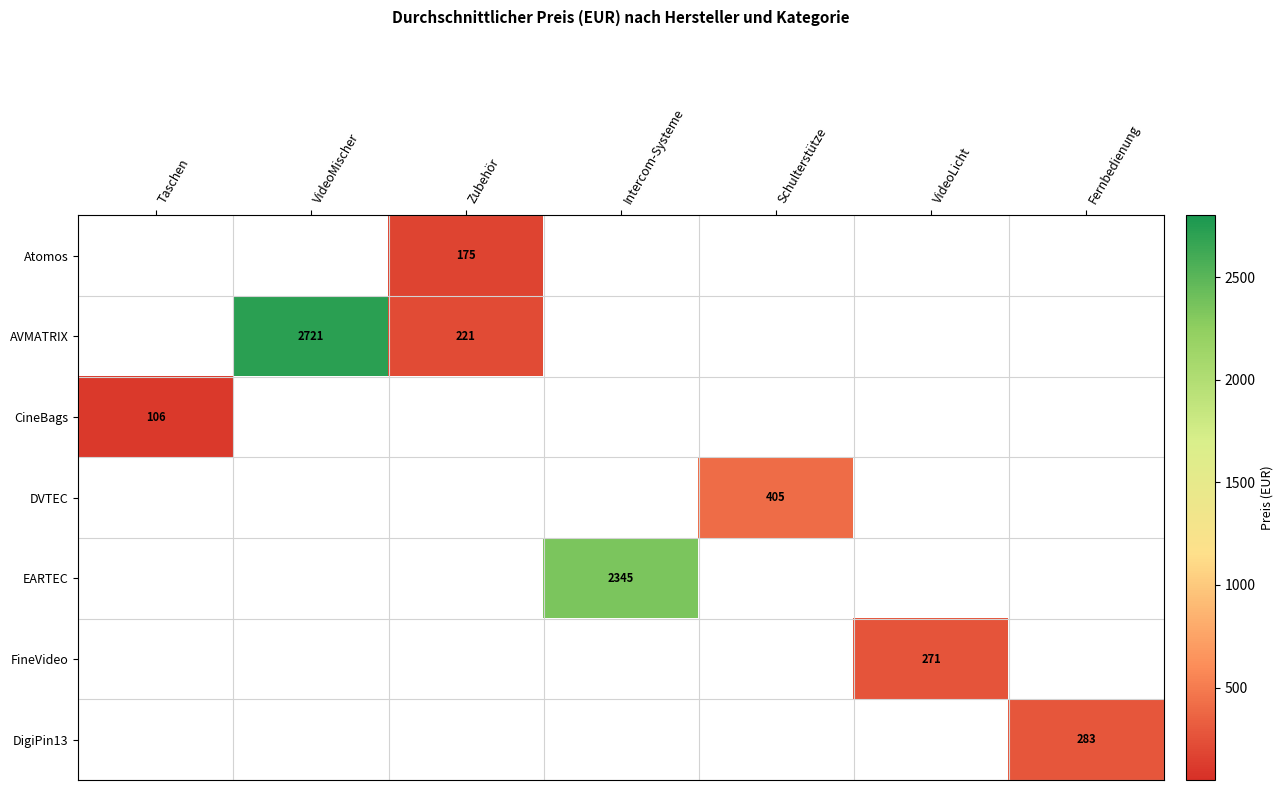

Is it true that AVMATRIX equals 1589 at VideoMischer?

False